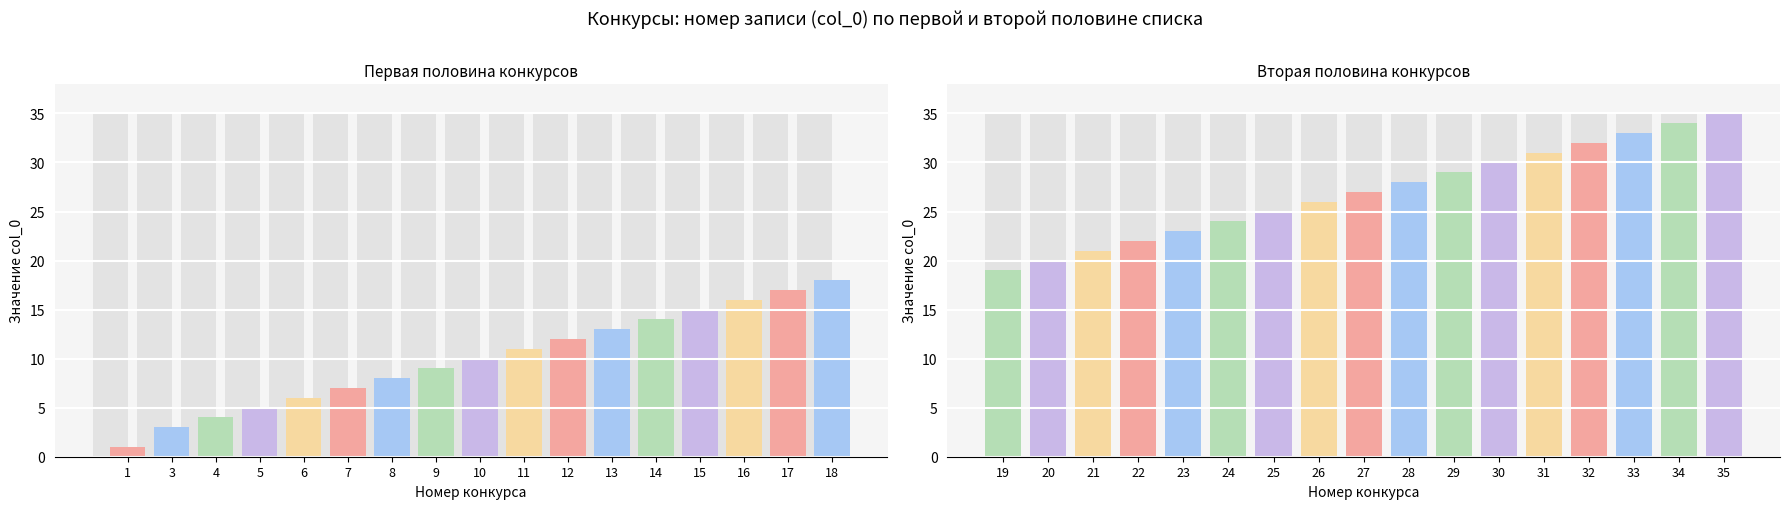

Rank the categories by value from lowest to highest.

1, 3, 4, 5, 6, 7, 8, 9, 10, 11, 12, 13, 14, 15, 16, 17, 18